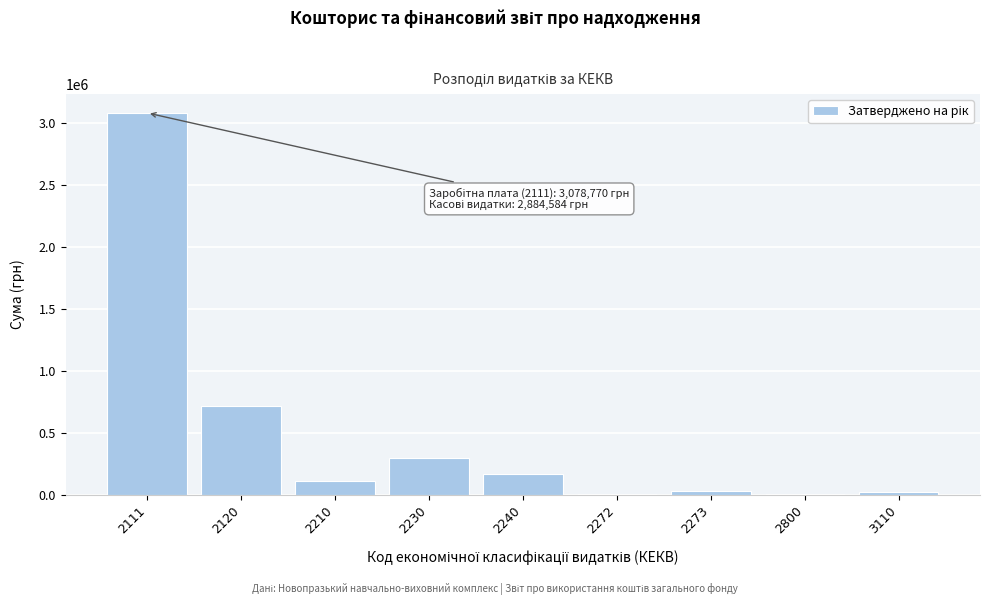

What is the change in value from 2120 to 2240?

-543554